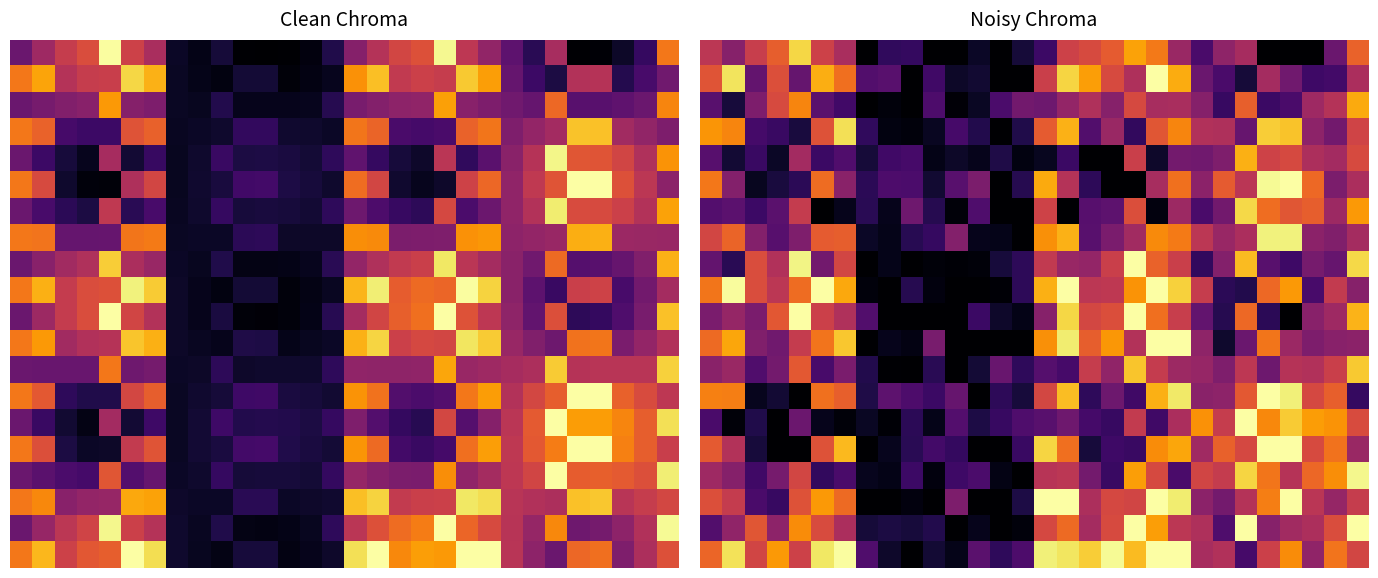

Which has a higher value, 8 or 20?

20